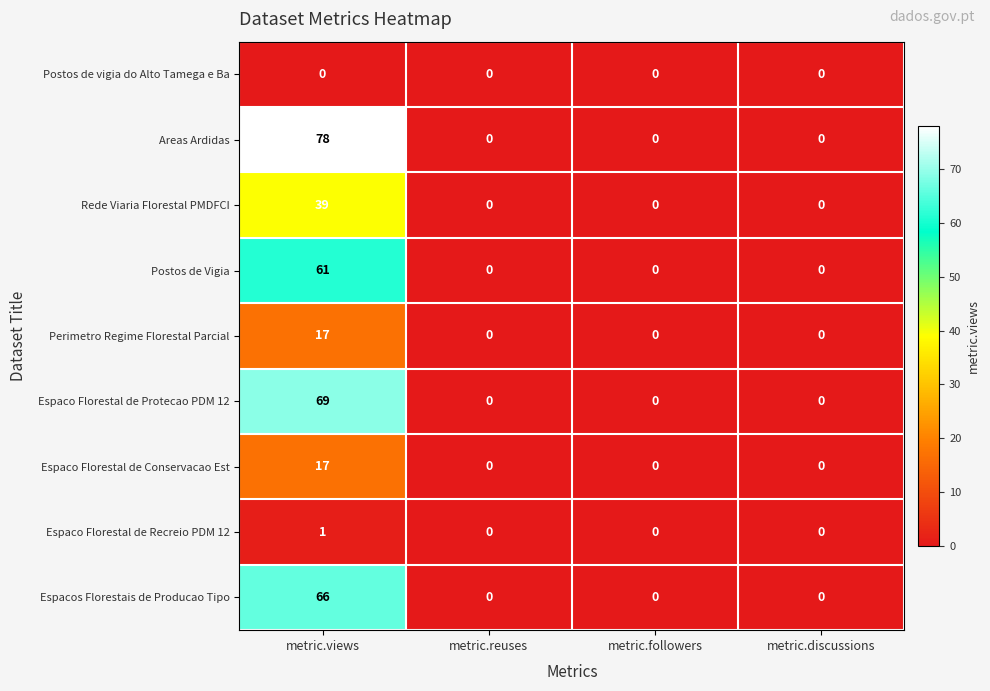

What is the maximum value for Espaco Florestal de Conservacao Est?

17